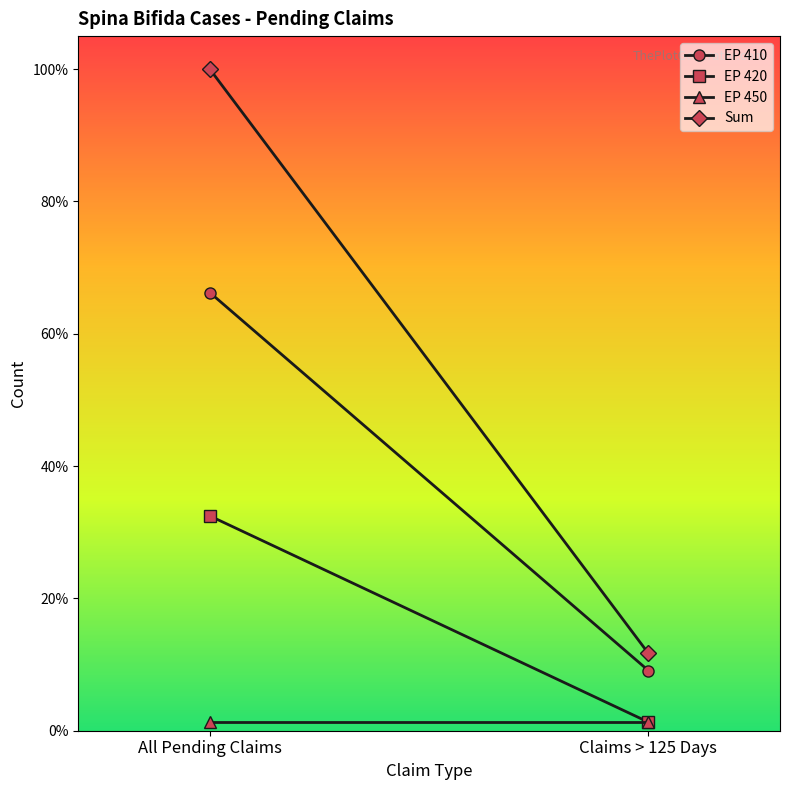

Reading left to right, list all the values displayed in this chart.

EP 410: 66.2	9.1
EP 420: 32.5	1.3
EP 450: 1.3	1.3
Sum: 100.0	11.7